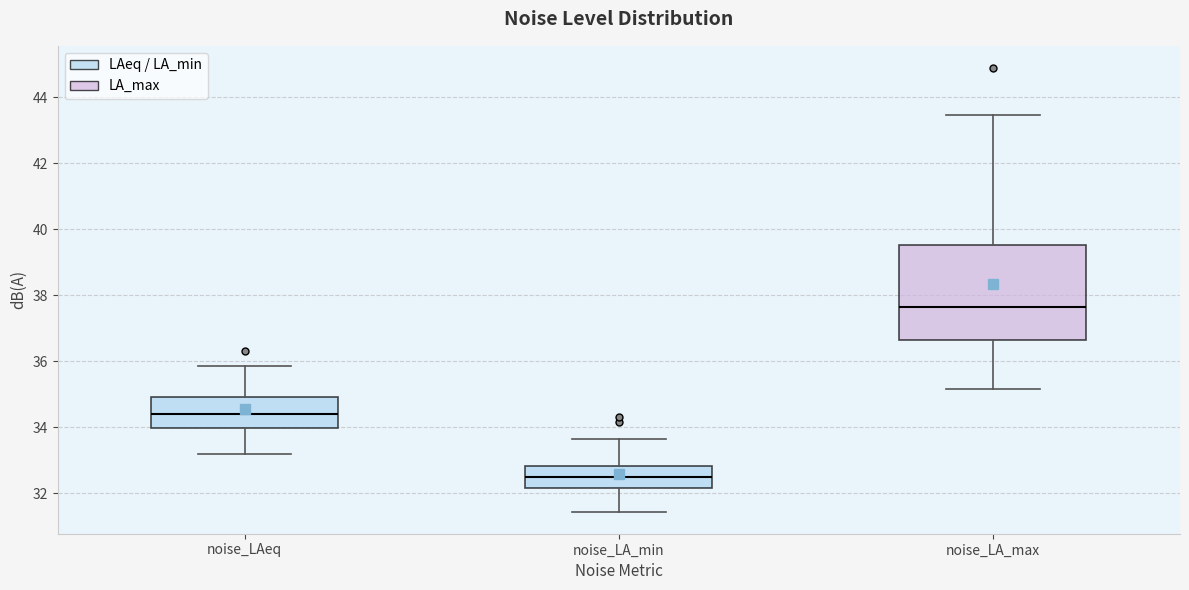

Where does the lower whisker of the box for noise_LAeq end on the y-axis? The values are not printed on the chart, so give them approximately, as read against the axis.

33.2